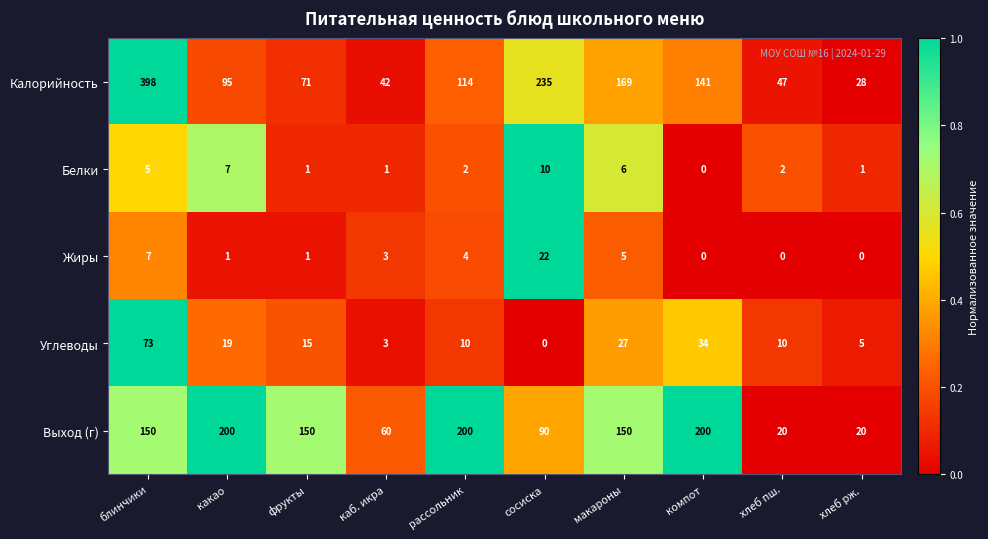

What is the spread (max minus min) of values at рассольник?

198